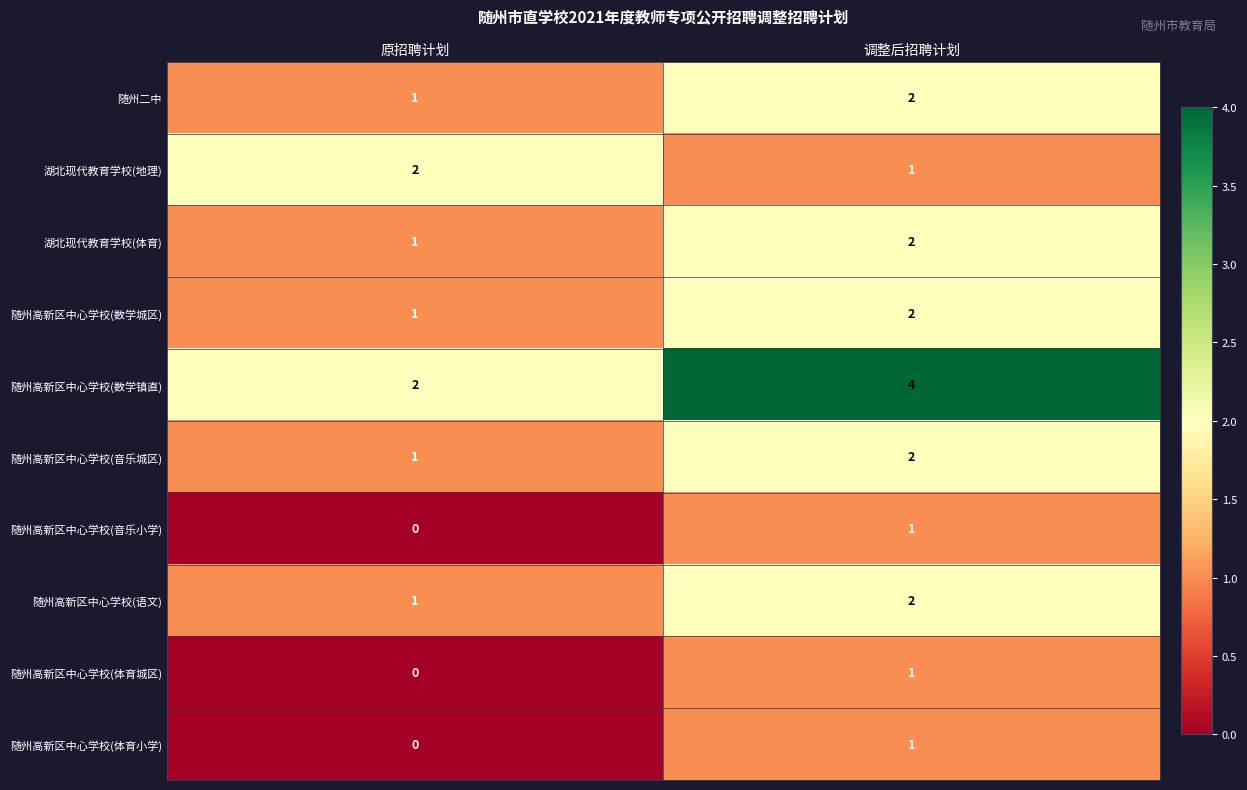

At which category is the sum across all series the highest?

调整后招聘计划